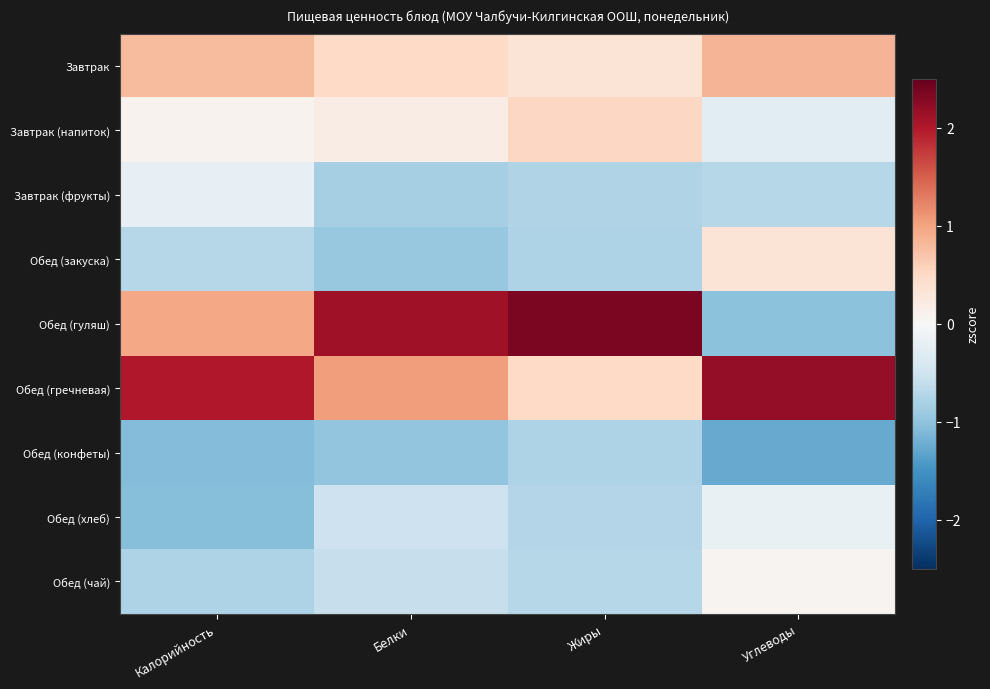

Reading left to right, extract all data points from this chart.

Завтрак: Калорийность=0.8	Белки=0.5	Жиры=0.3	Углеводы=0.9
Завтрак (напиток): Калорийность=0.1	Белки=0.2	Жиры=0.5	Углеводы=-0.3
Завтрак (фрукты): Калорийность=-0.2	Белки=-0.8	Жиры=-0.7	Углеводы=-0.7
Обед (закуска): Калорийность=-0.7	Белки=-1.0	Жиры=-0.8	Углеводы=0.3
Обед (гуляш): Калорийность=1.0	Белки=2.1	Жиры=2.4	Углеводы=-1.0
Обед (гречневая): Калорийность=2.0	Белки=1.1	Жиры=0.5	Углеводы=2.2
Обед (конфеты): Калорийность=-1.1	Белки=-1.0	Жиры=-0.8	Углеводы=-1.3
Обед (хлеб): Калорийность=-1.1	Белки=-0.5	Жиры=-0.7	Углеводы=-0.2
Обед (чай): Калорийность=-0.8	Белки=-0.6	Жиры=-0.7	Углеводы=0.1